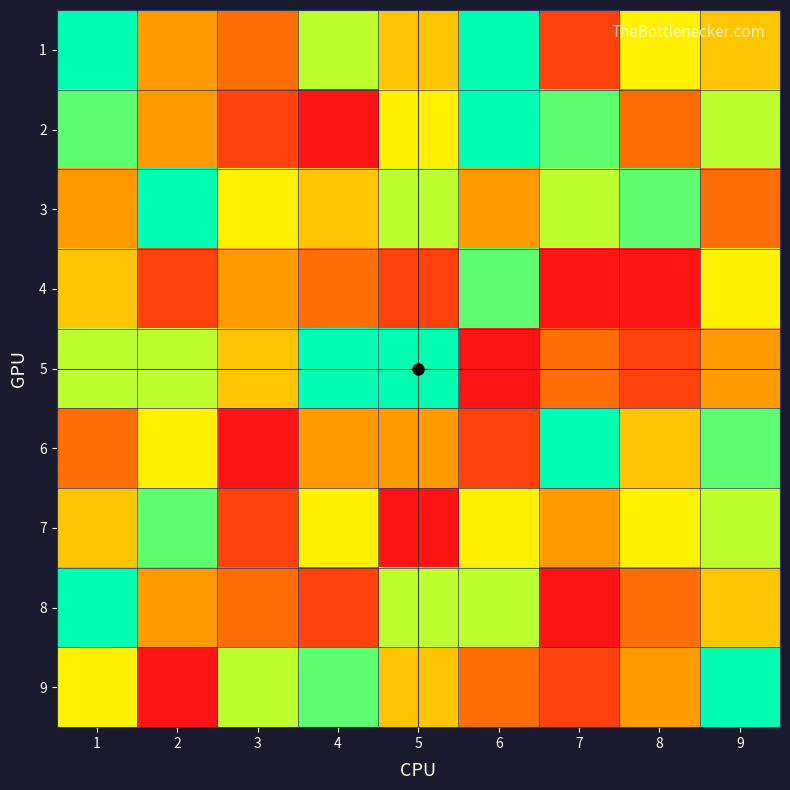

At how many categories does at least one series exceed 5?

9